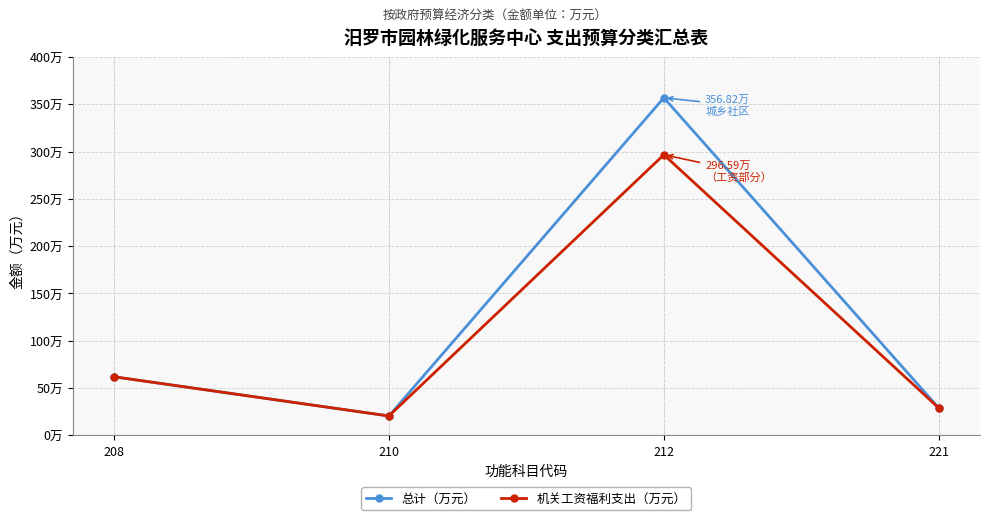

Does the chart have visible grid lines?

Yes